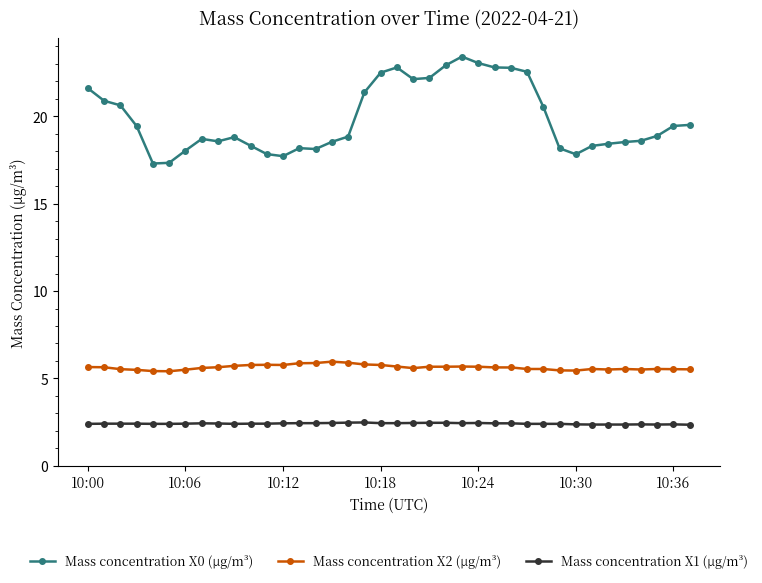

Which series has the widest spread of values?

Mass concentration X0 (μg/m³)